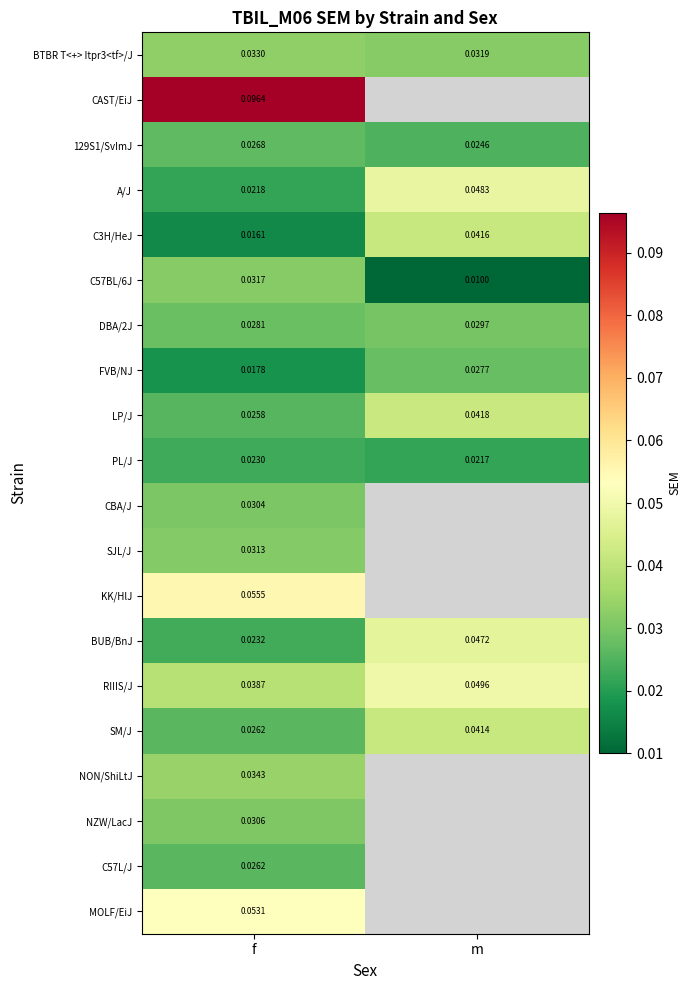

What is the difference between the highest and lowest values at f?

0.1